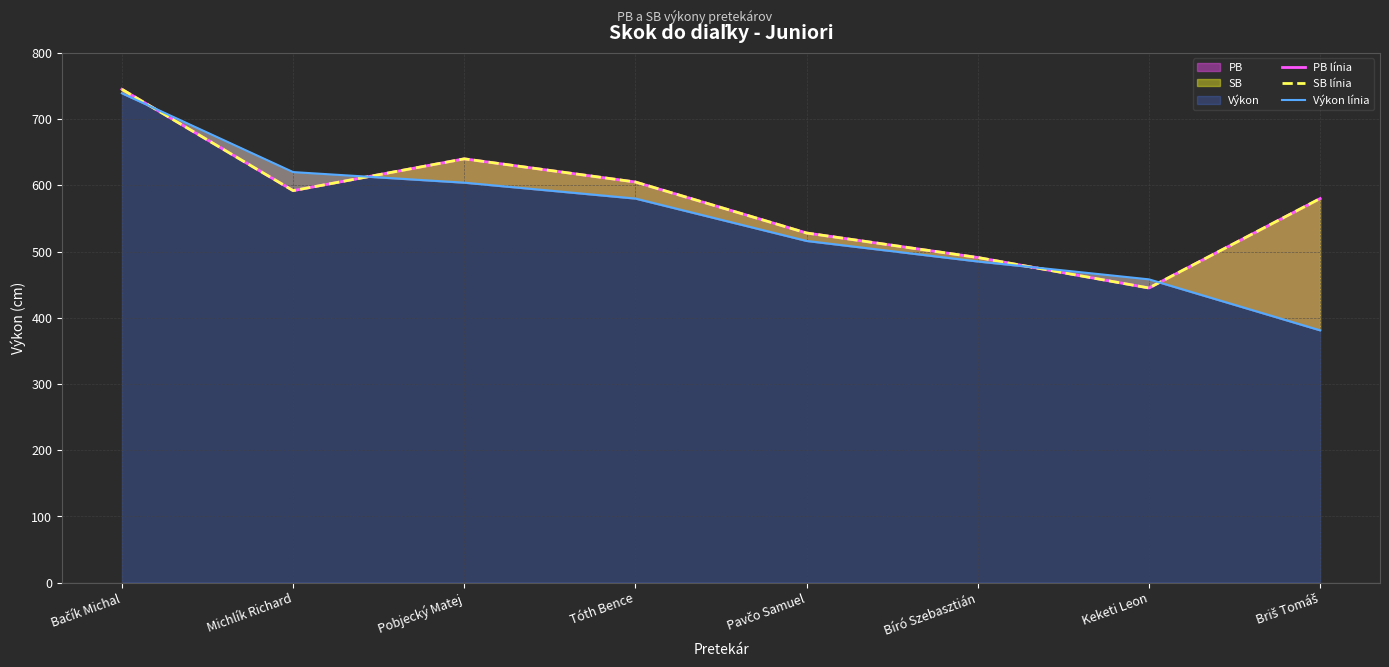

True or false: PB línia and SB línia intersect in this chart.

False